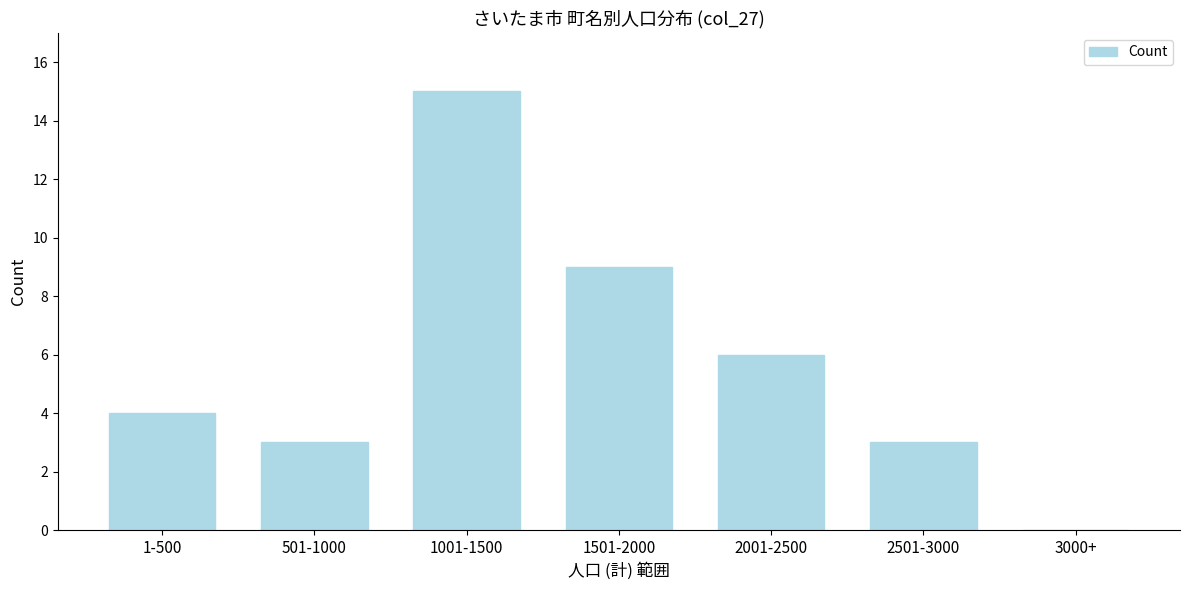

Reading left to right, transcribe all the data shown in this chart.

1-500=4	501-1000=3	1001-1500=15	1501-2000=9	2001-2500=6	2501-3000=3	3000+=0